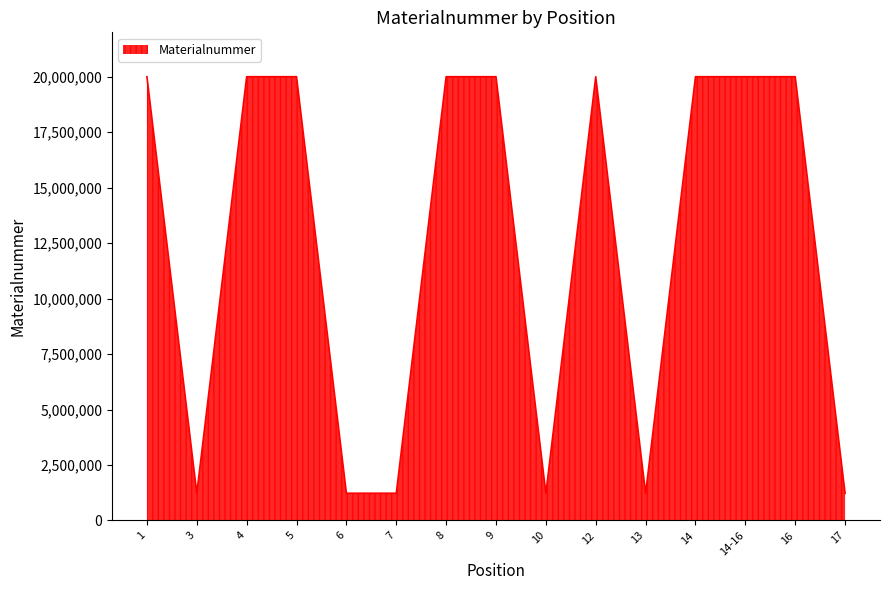

Which has a higher value, 17 or 14?

14